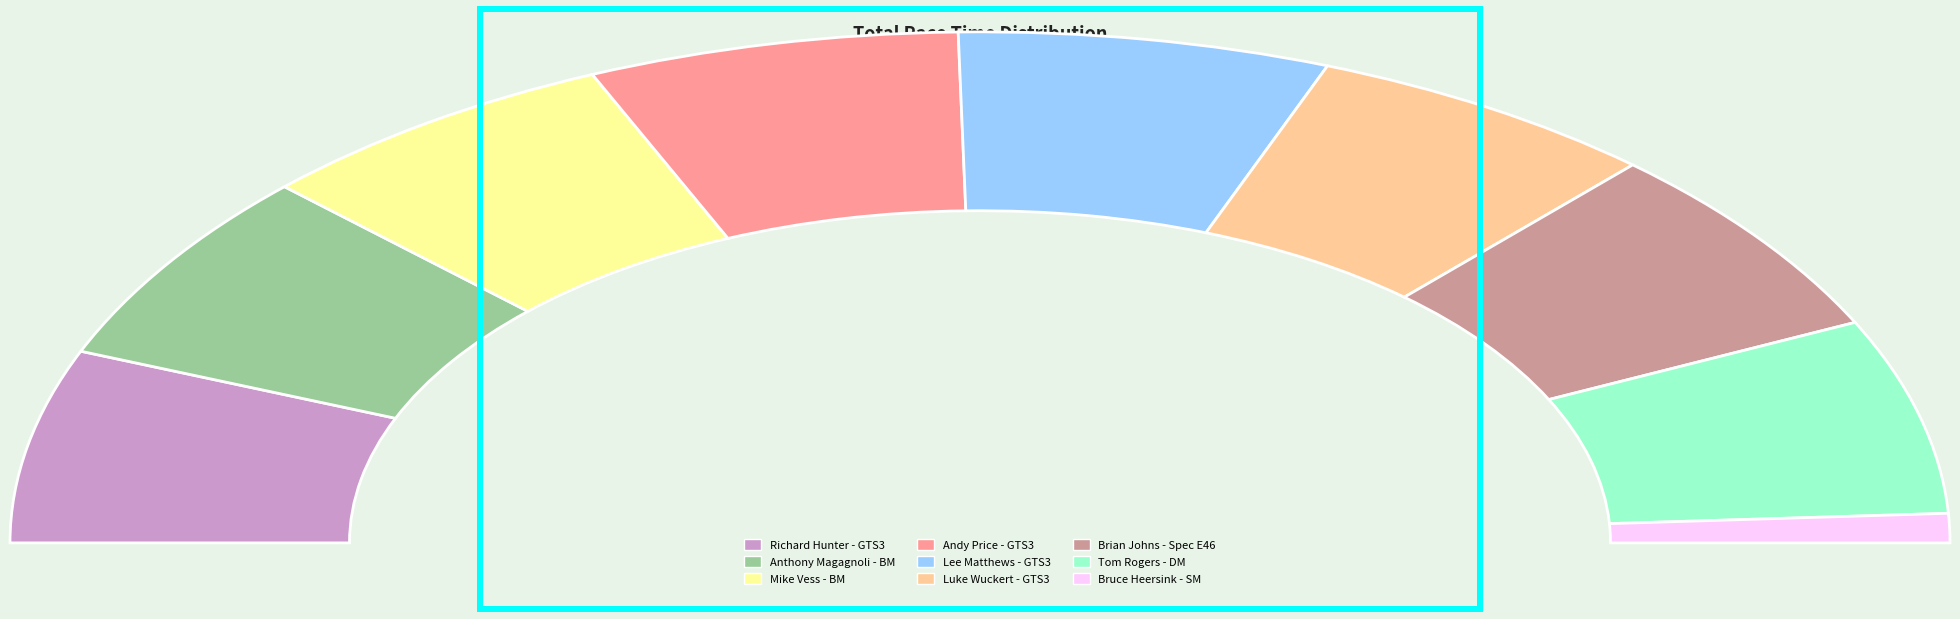

Combined, do Tom Rogers - DM and Brian Johns - Spec E46 account for over 50%?

No